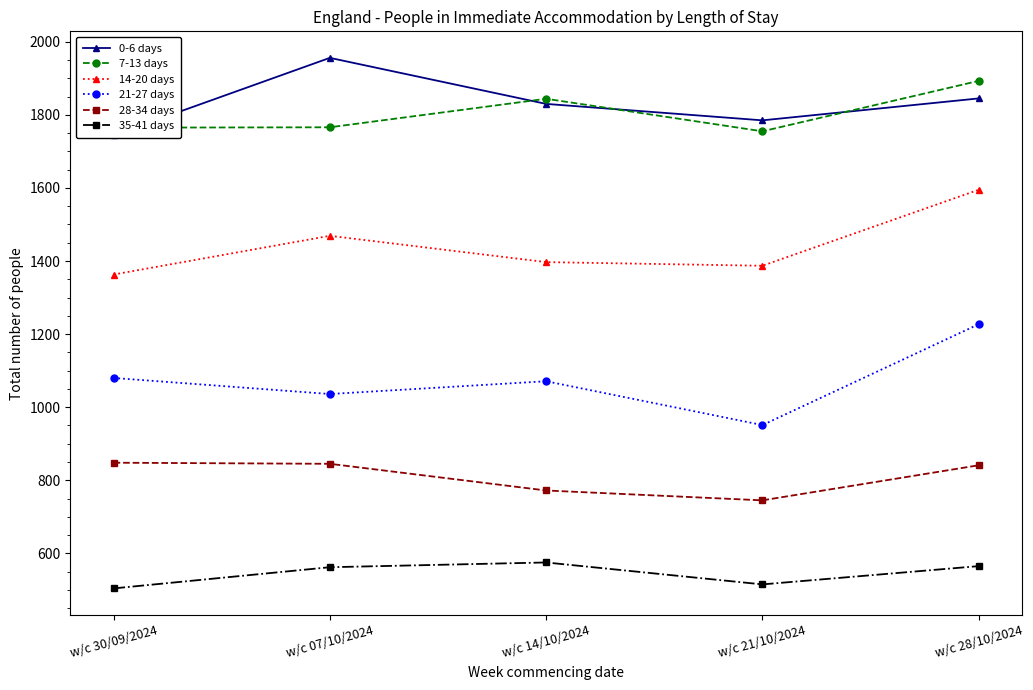

True or false: 35-41 days and 28-34 days cross at least once.

False